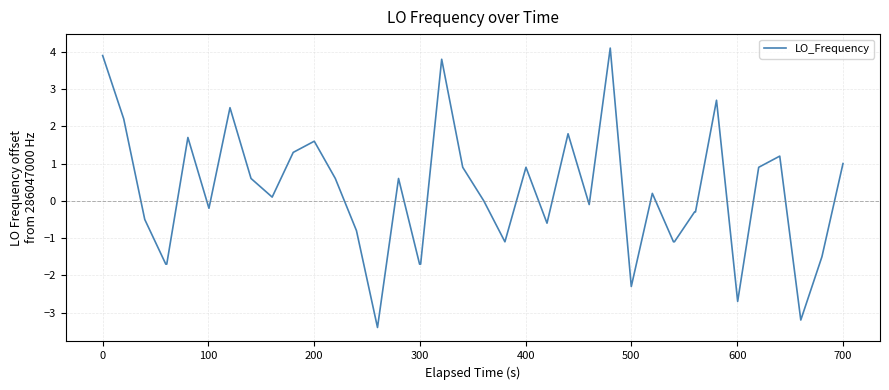

Reading left to right, extract all data points from this chart.

3.9	2.2	-0.5	-1.7	-1.7	1.7	-0.2	2.5	0.6	0.1	1.3	1.6	0.6	-0.8	-3.4	0.6	-1.7	-1.7	3.8	0.9	0.0	-1.1	0.9	-0.6	1.8	-0.1	4.1	-2.3	0.2	-1.1	-1.1	-0.3	-0.3	2.7	-2.7	0.9	1.2	-3.2	-1.5	1.0